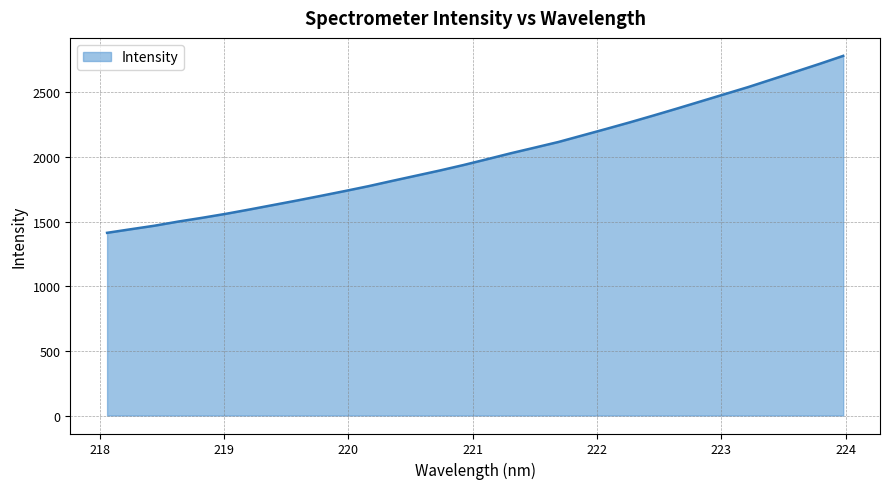

What is the average value?

2008.4